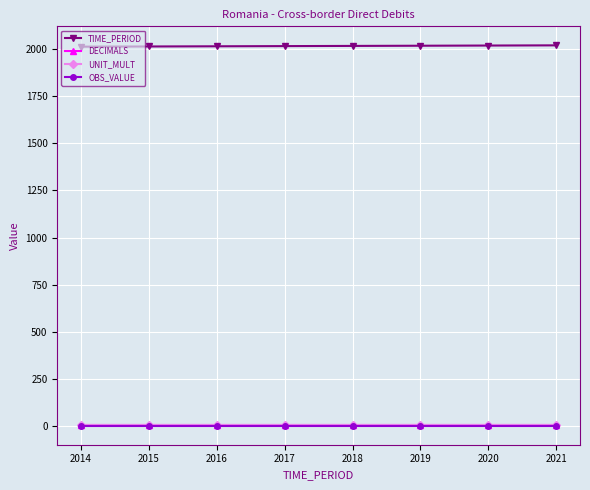

Is the value of UNIT_MULT at 2018 greater than the value of TIME_PERIOD at 2016?

No